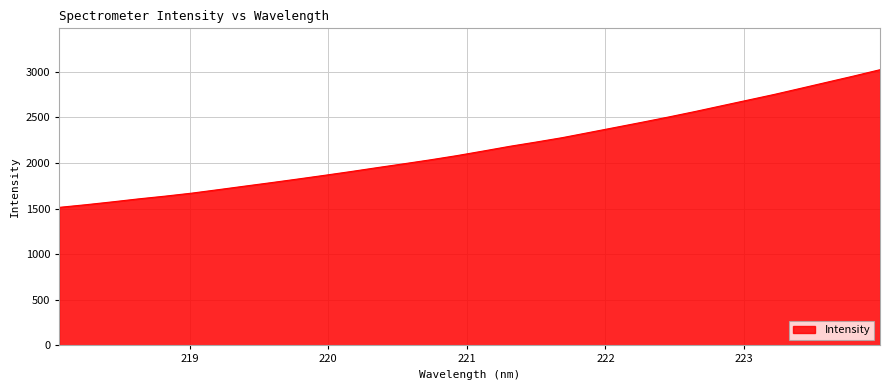

What is the smallest value displayed?

1513.0